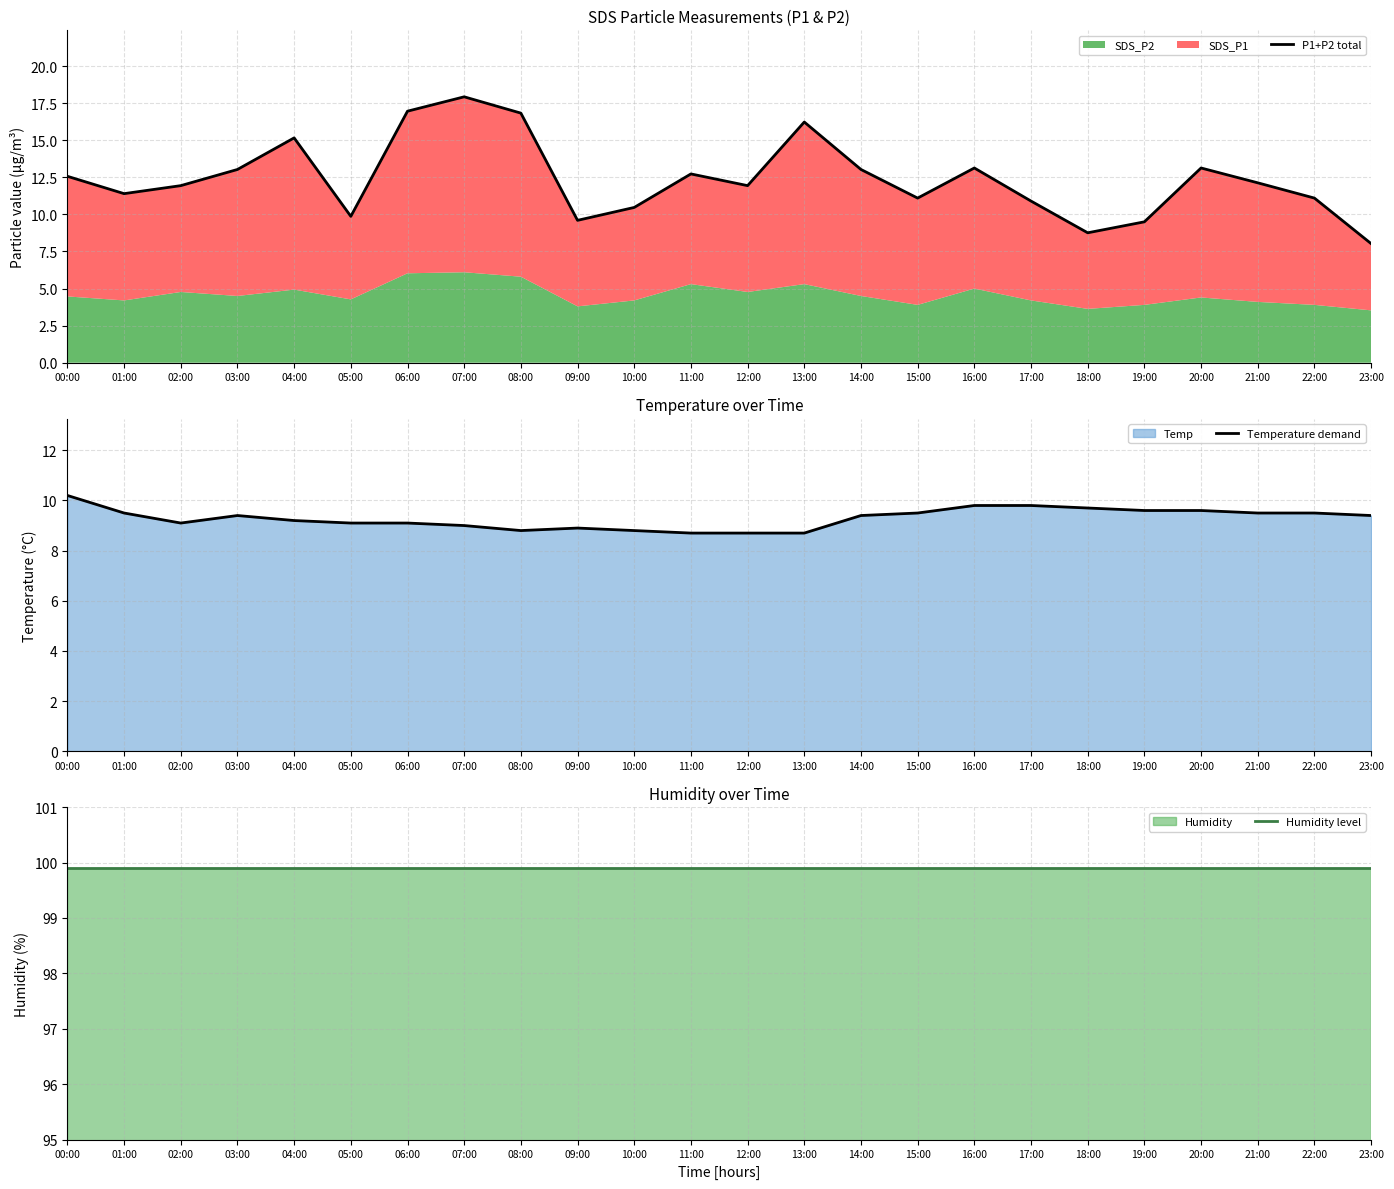

True or false: Temperature demand and P1+P2 total cross at least once.

True